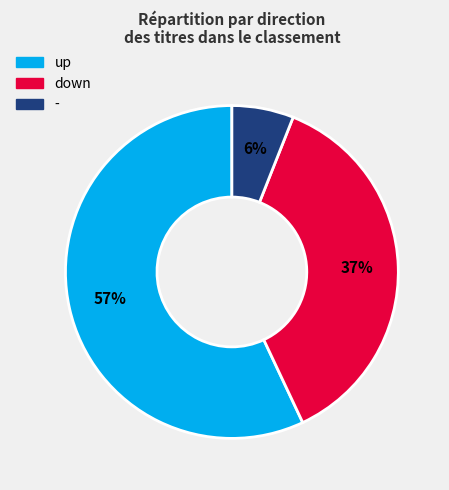

Does any single category account for the majority?

Yes